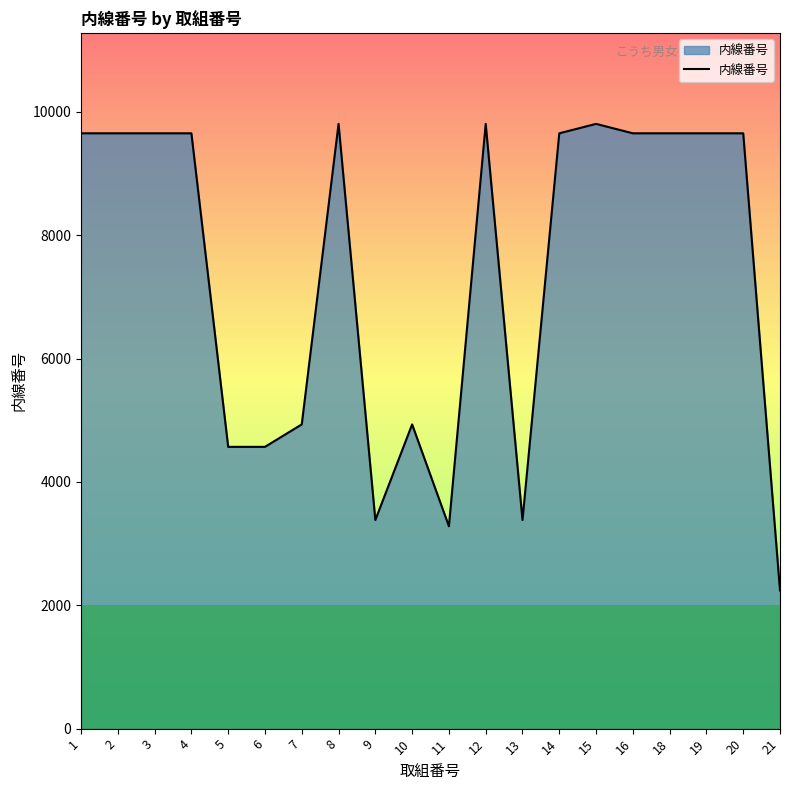

Is it true that the value at 11 is 1345?

False